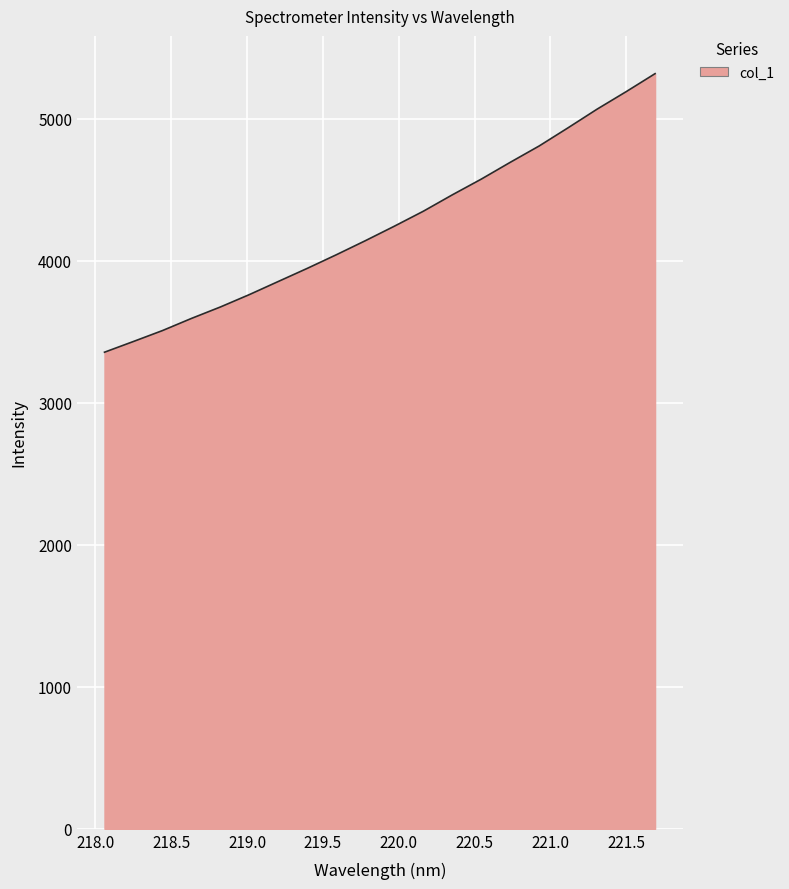

What is the minimum value shown in the chart?

3357.2